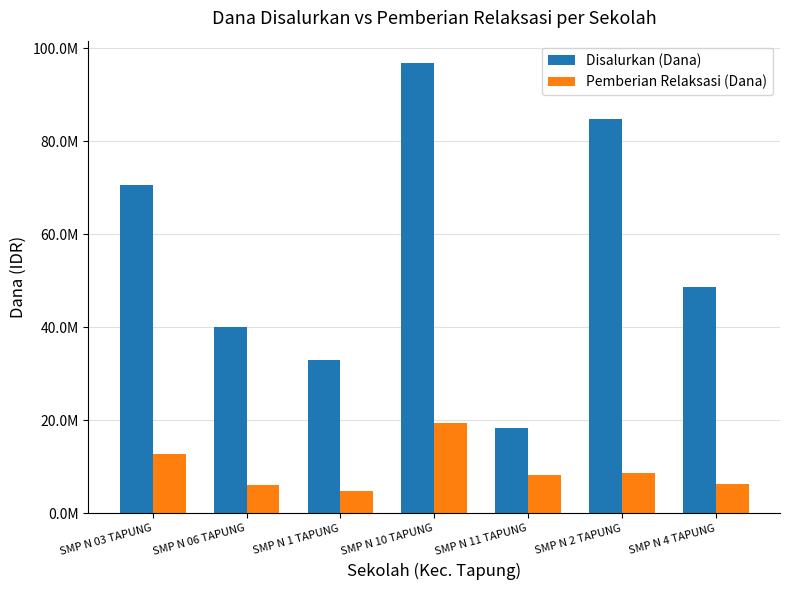

Where does the Pemberian Relaksasi (Dana) series first go above 8250000?

SMP N 03 TAPUNG